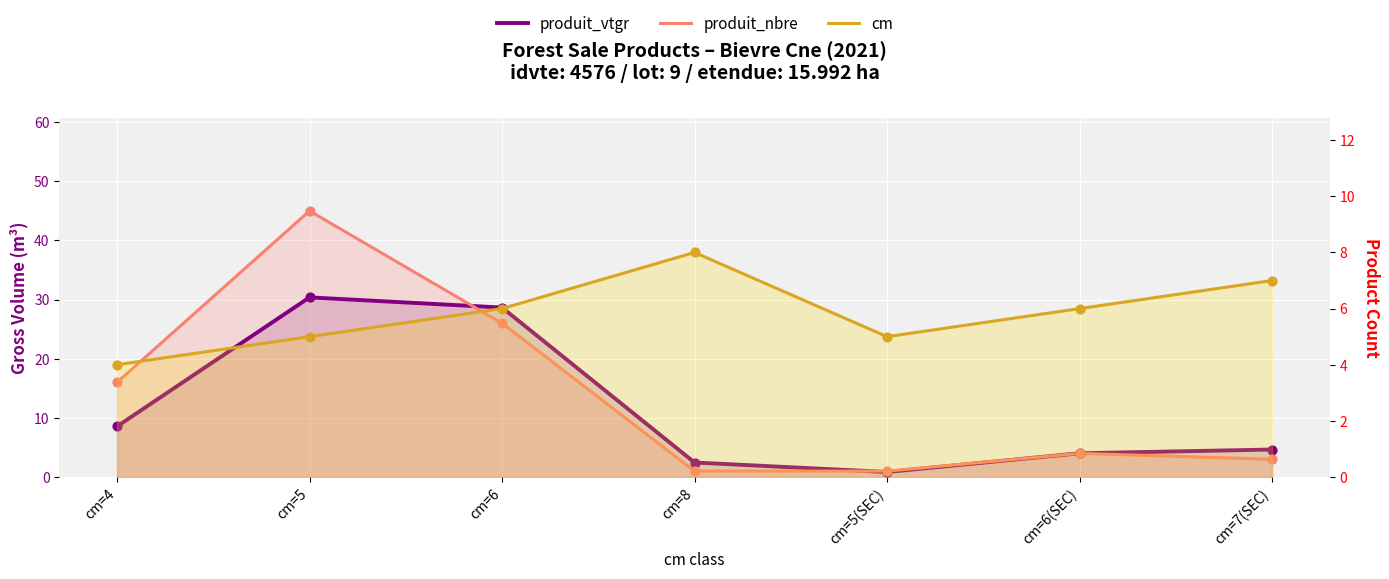

Which series has the largest Y range (max minus min)?

produit_nbre